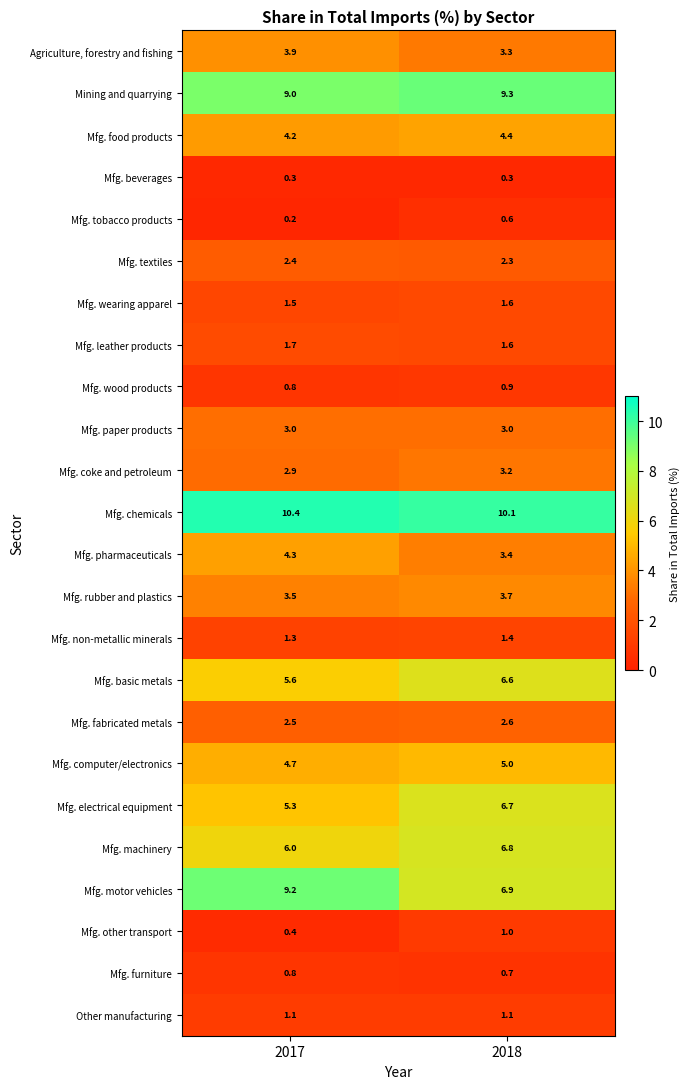

What is the greatest value displayed?

10.4